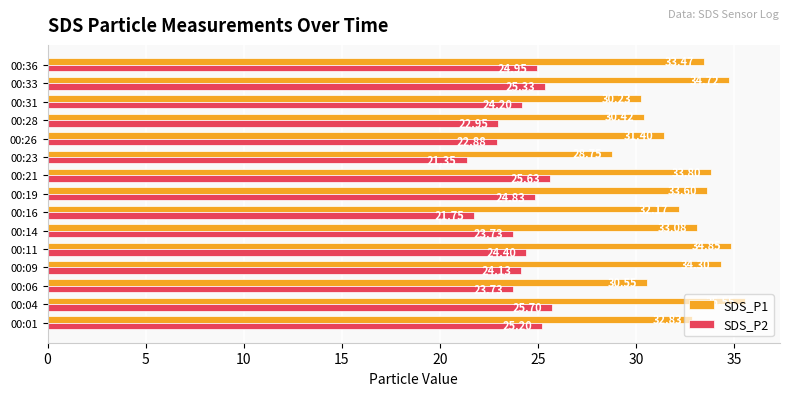

Count the number of data series in this chart.

2